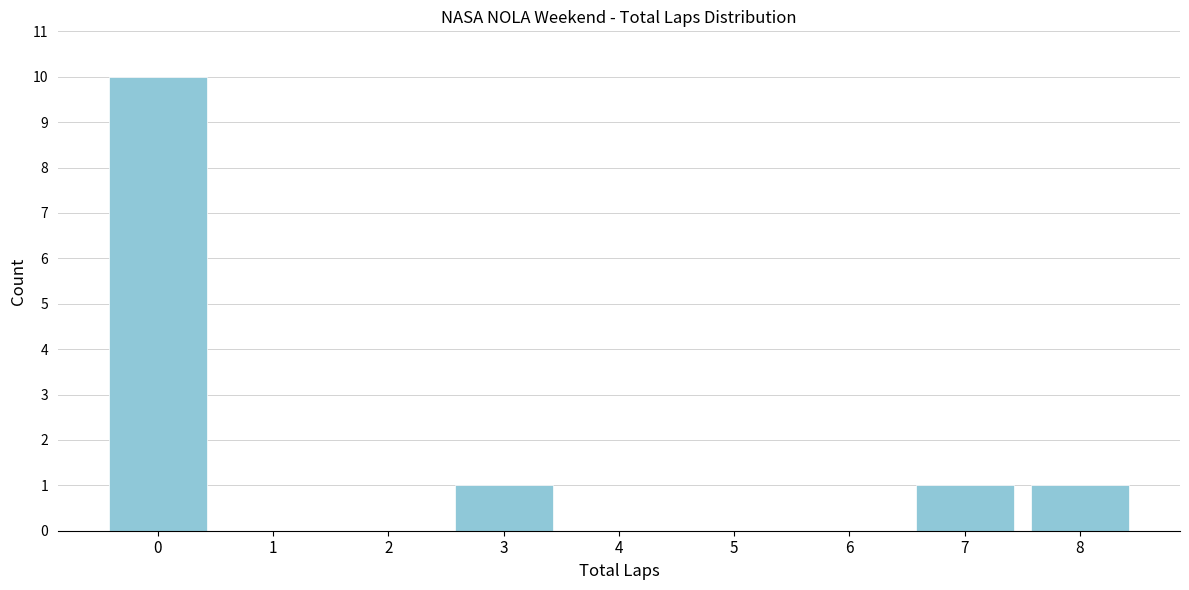

Reading left to right, extract all data points from this chart.

0=10	1=0	2=0	3=1	4=0	5=0	6=0	7=1	8=1